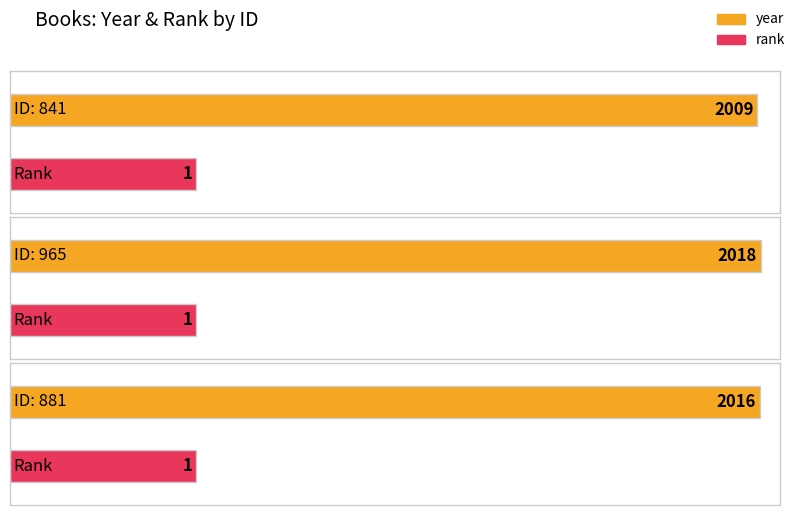

Are the bars grouped side by side (vs. stacked)?

Yes